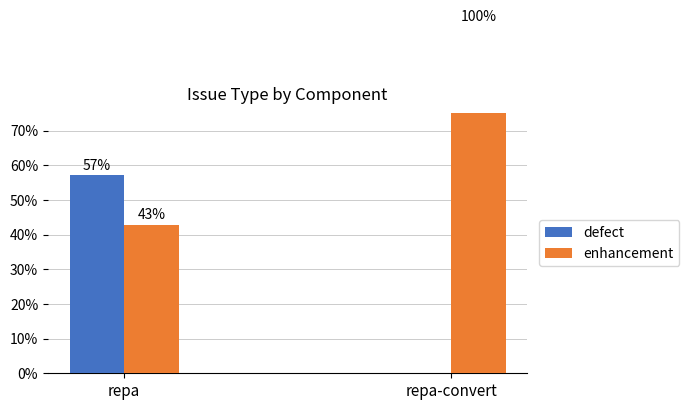

At which category is the sum across all series the highest?

repa